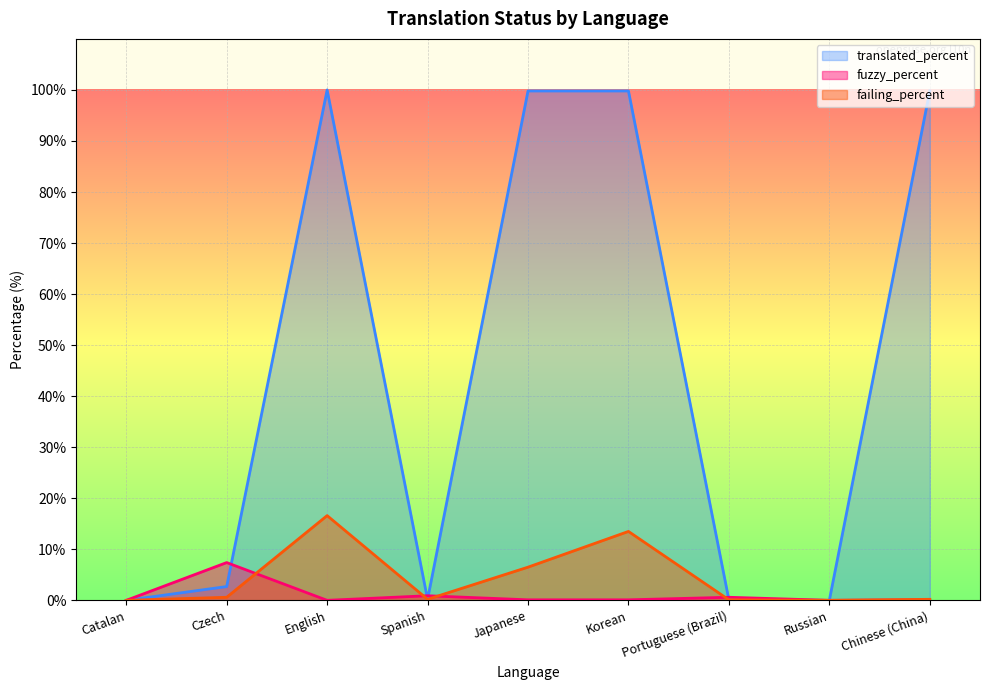

True or false: translated_percent and failing_percent cross at least once.

False